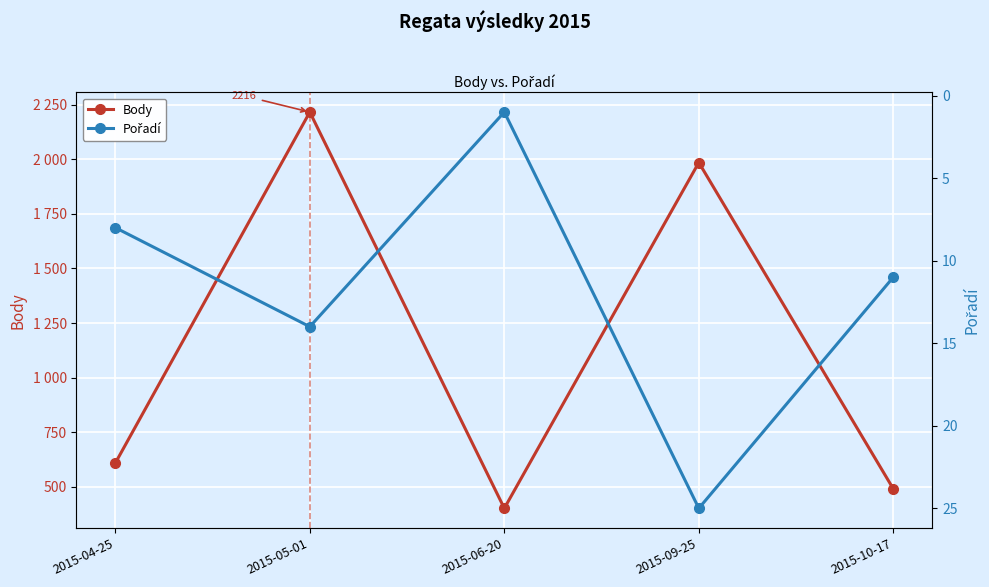

Reading left to right, transcribe all the data shown in this chart.

Body: 609	2216	402	1985	491
Pořadí: 8	14	1	25	11